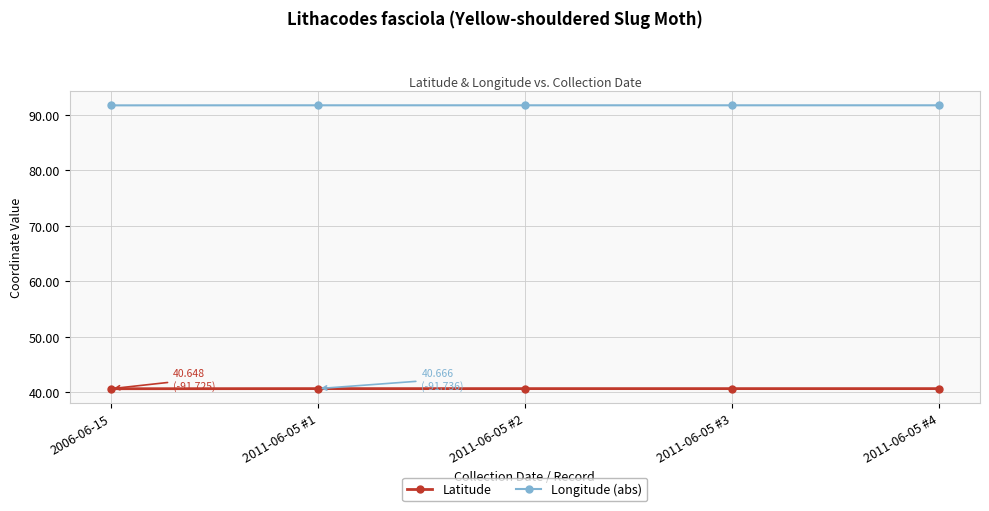

Does the chart display data point markers on the line(s)?

Yes